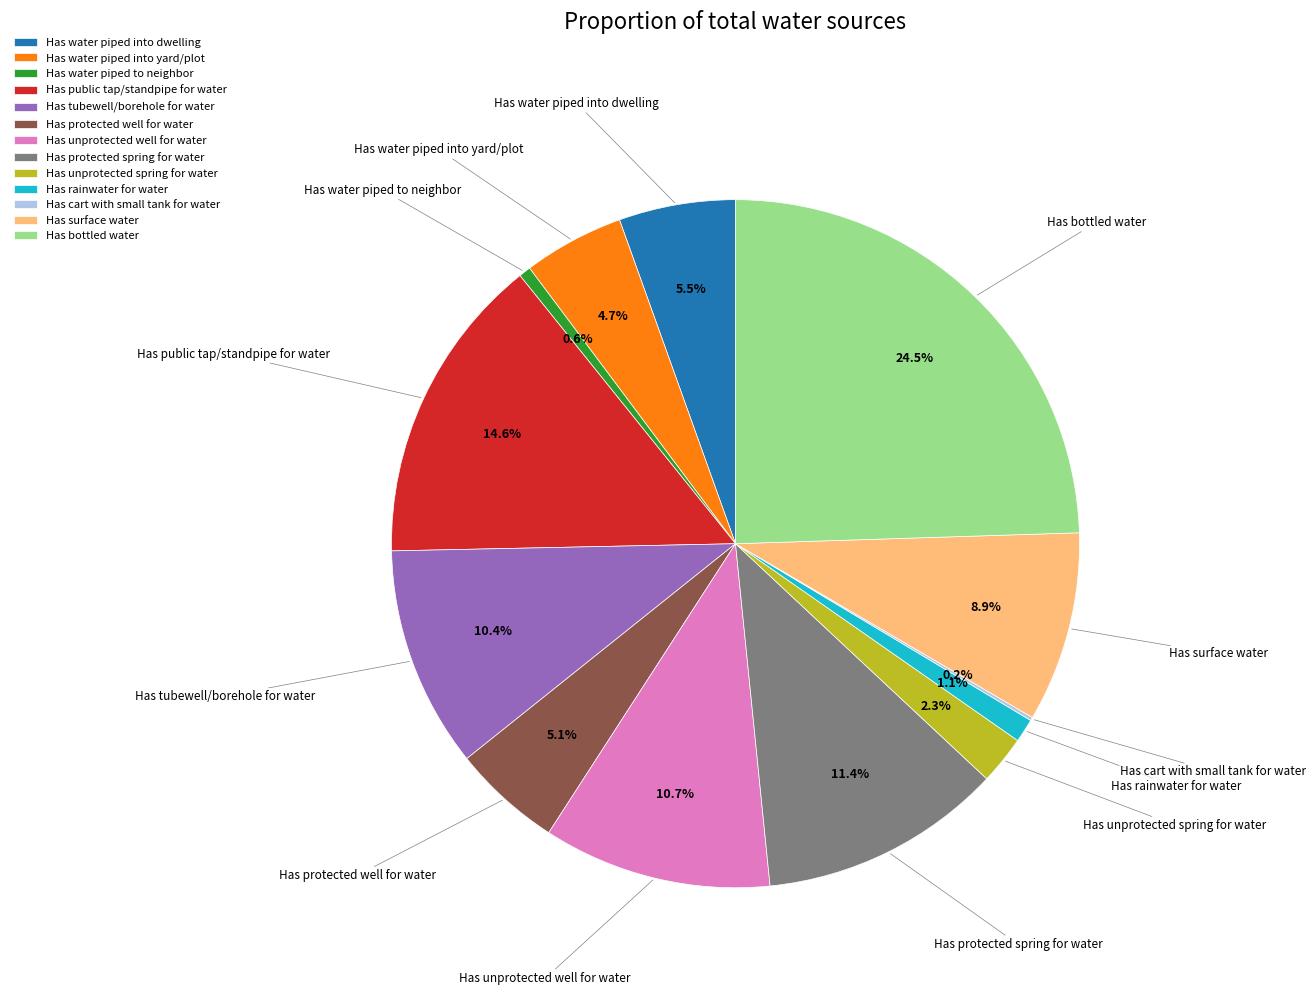

Between Has water piped into yard/plot and Has protected spring for water, which is larger?

Has protected spring for water